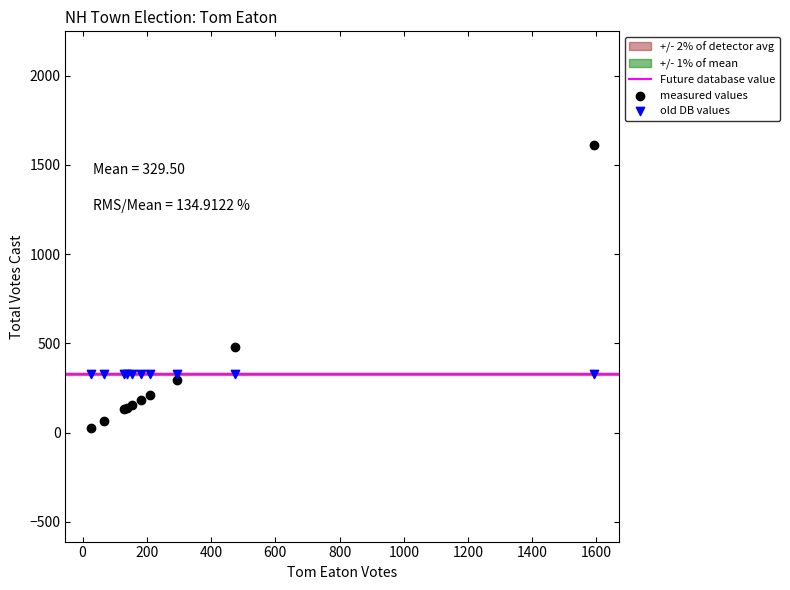

Which series contains the lowest Y value?

measured values